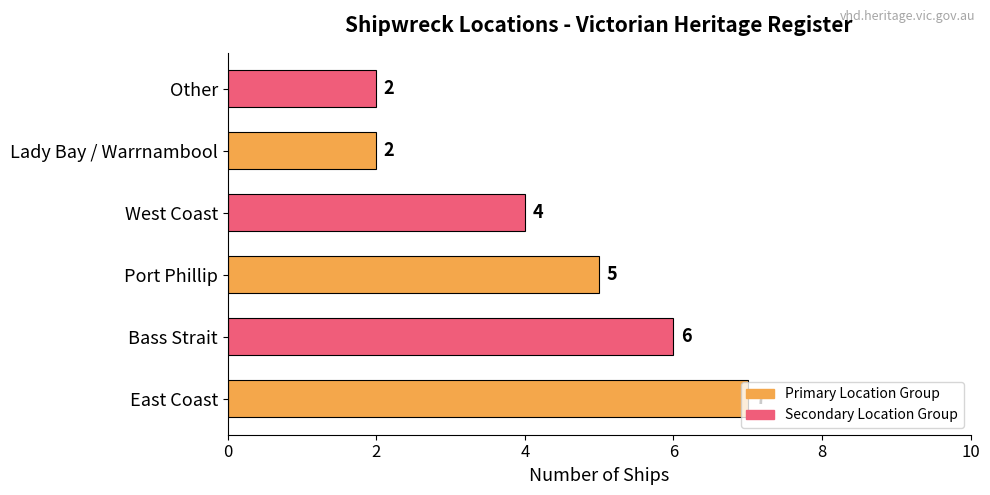

What is the sum of all values?

26